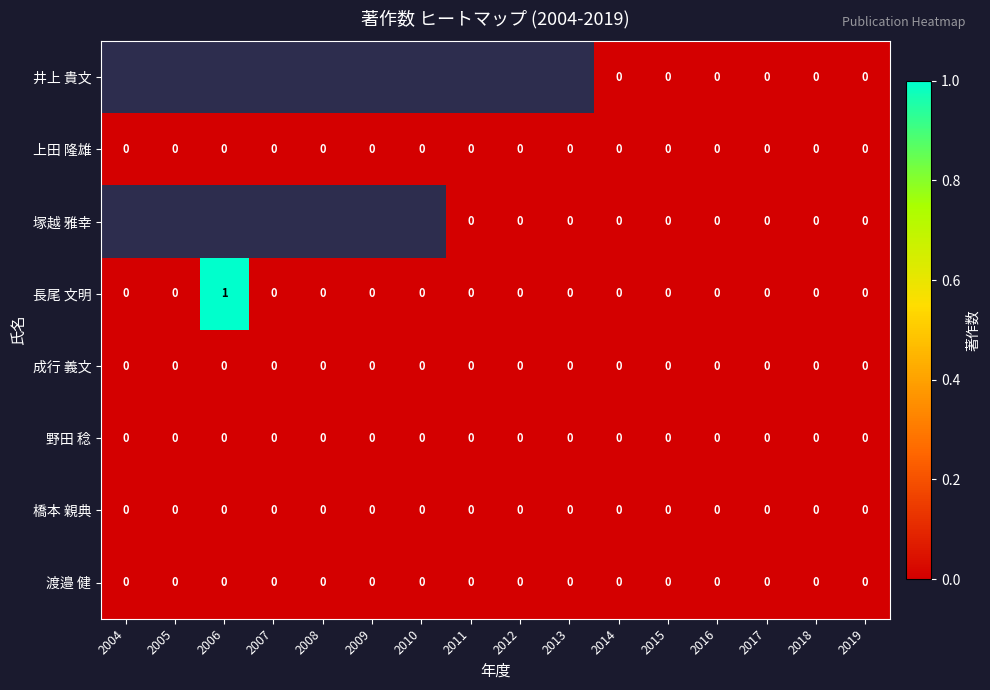

How many data points in 長尾 文明 are above 0?

1